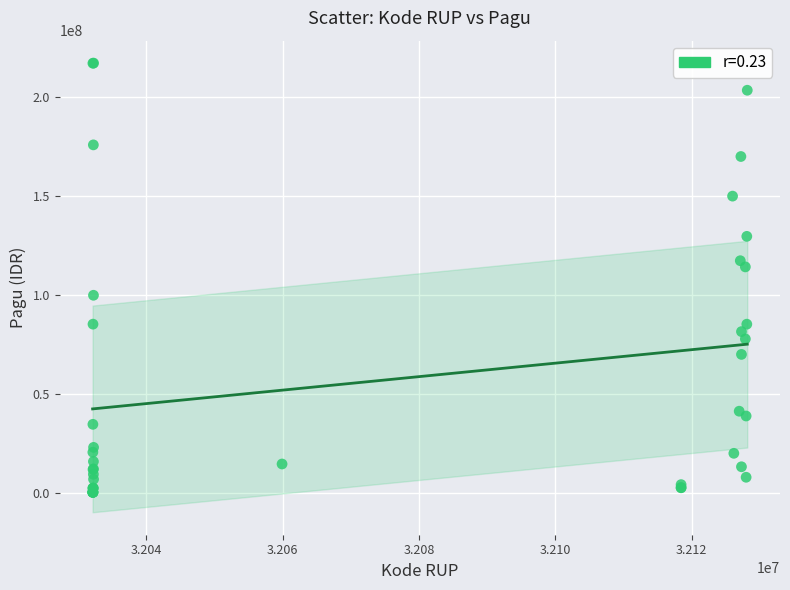

What Y value in the scatter plot is closest to 108830000?

114296000